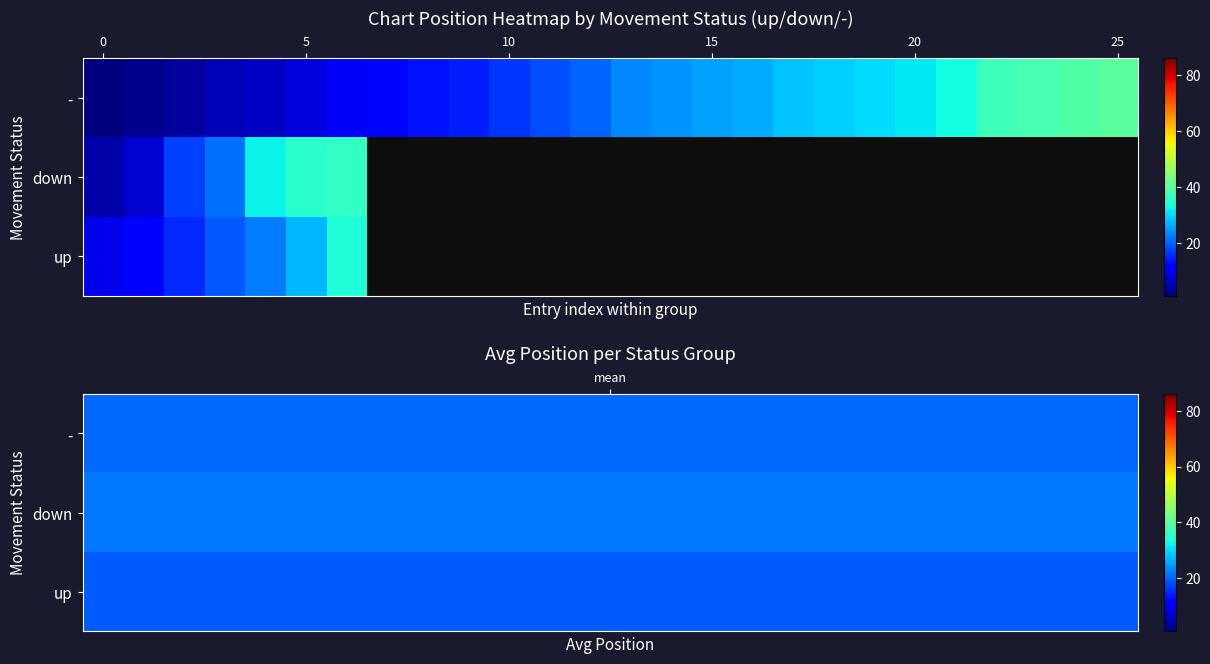

What is the maximum value shown in the chart?

40.0